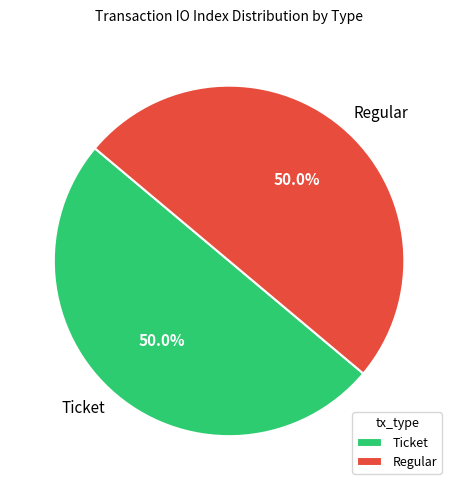

What portion of the pie excludes Regular?

50.0%